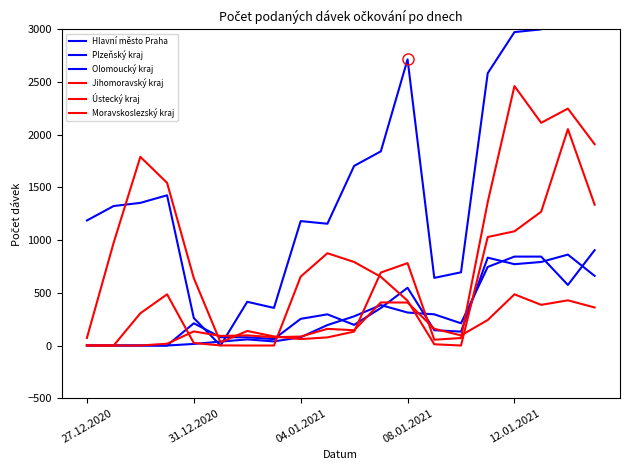

Which series has the largest total across all categories?

Hlavní město Praha